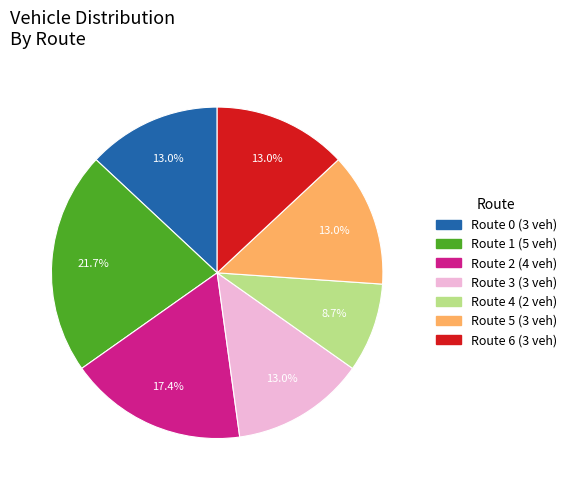

Does any single category account for the majority?

No